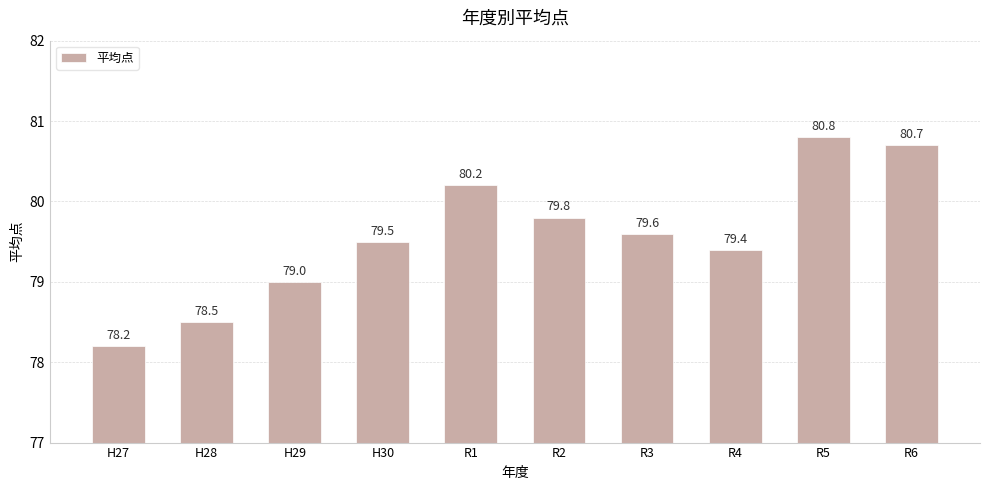

What position from the left is R2?

6